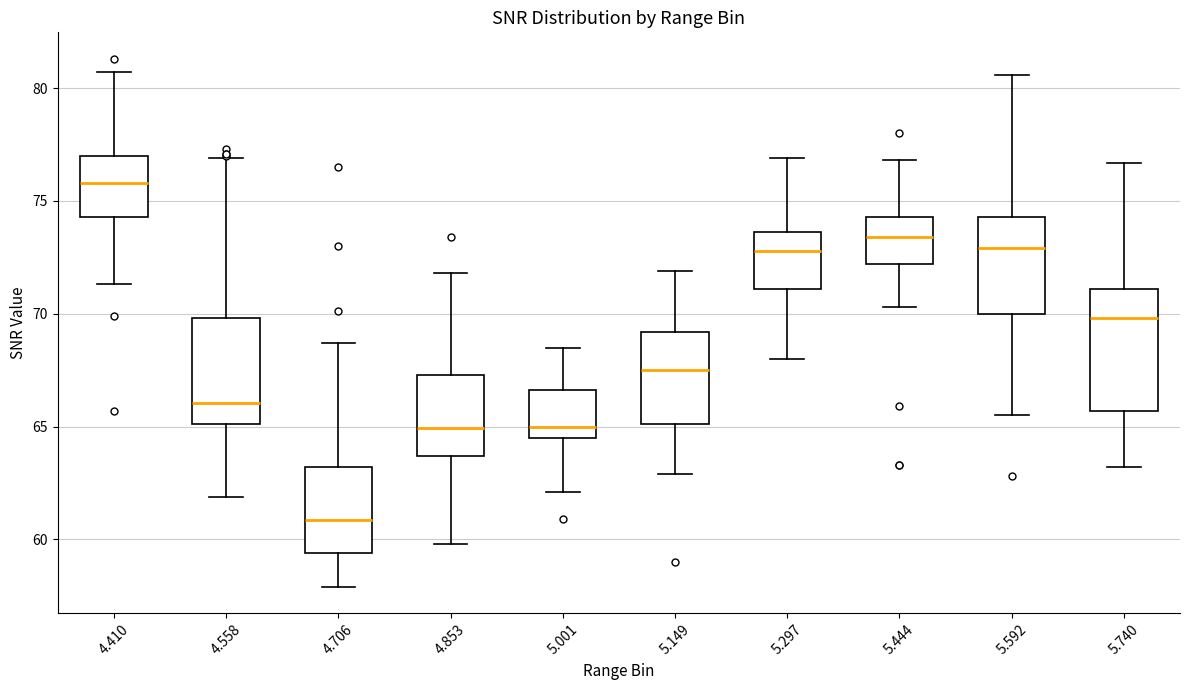

Which box's median line is the highest?

4.410